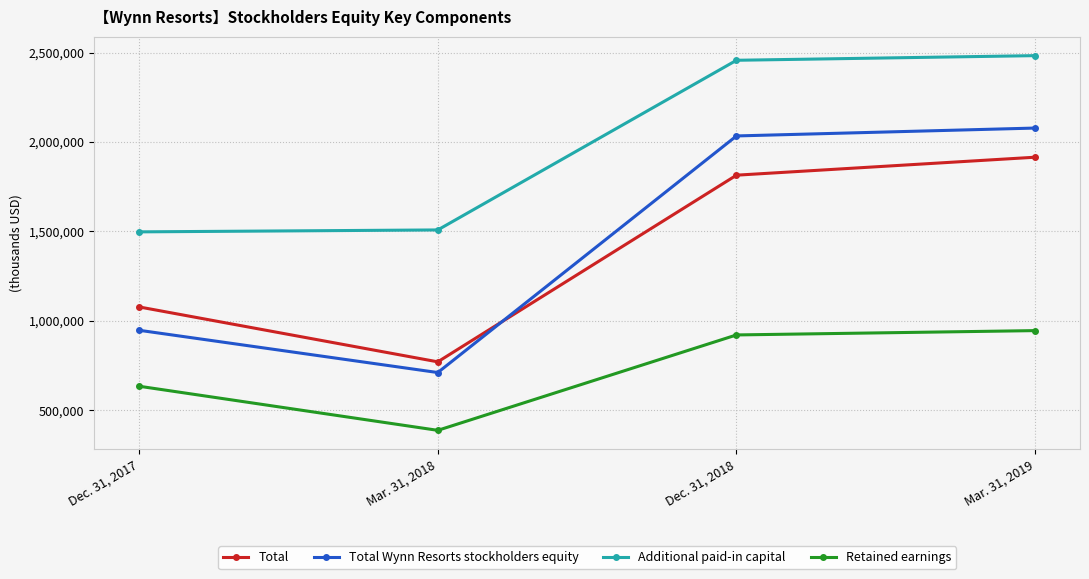

Which label corresponds to the smallest value in the chart?

Mar. 31, 2018